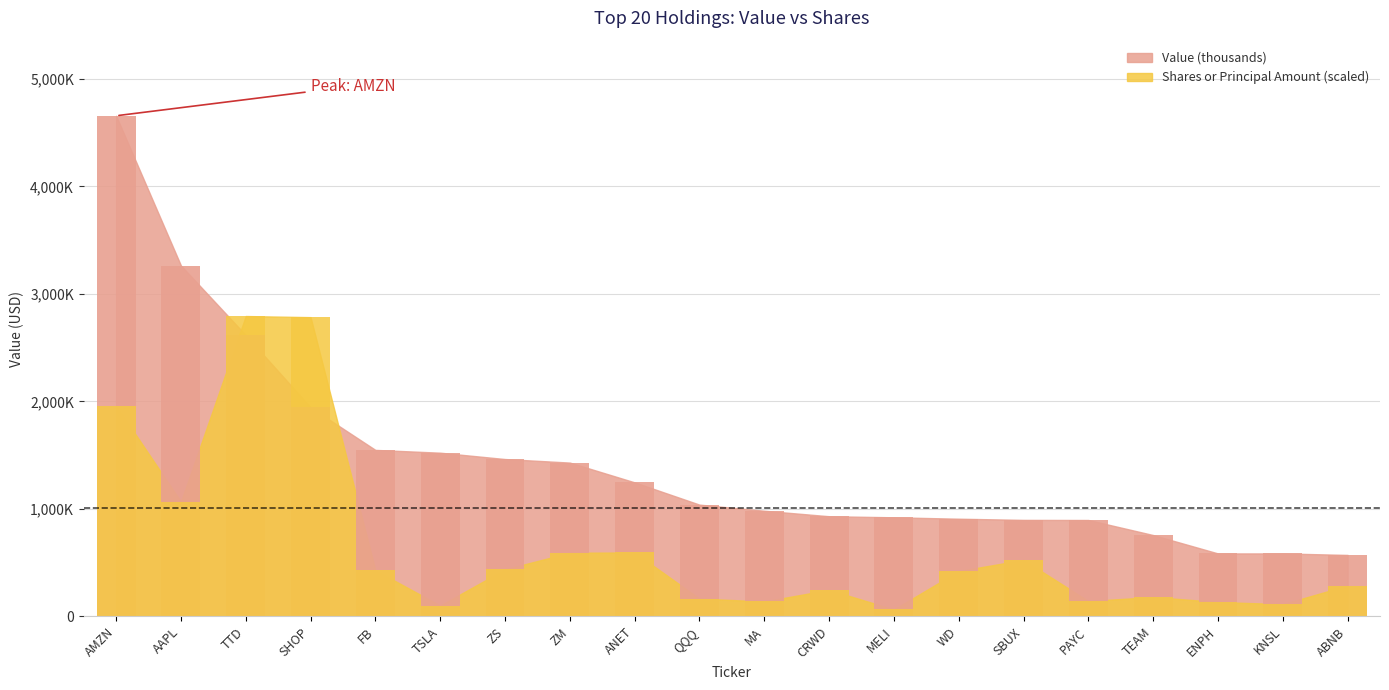

The value of Value (thousands) at ENPH is 316258.9. True or false?

False